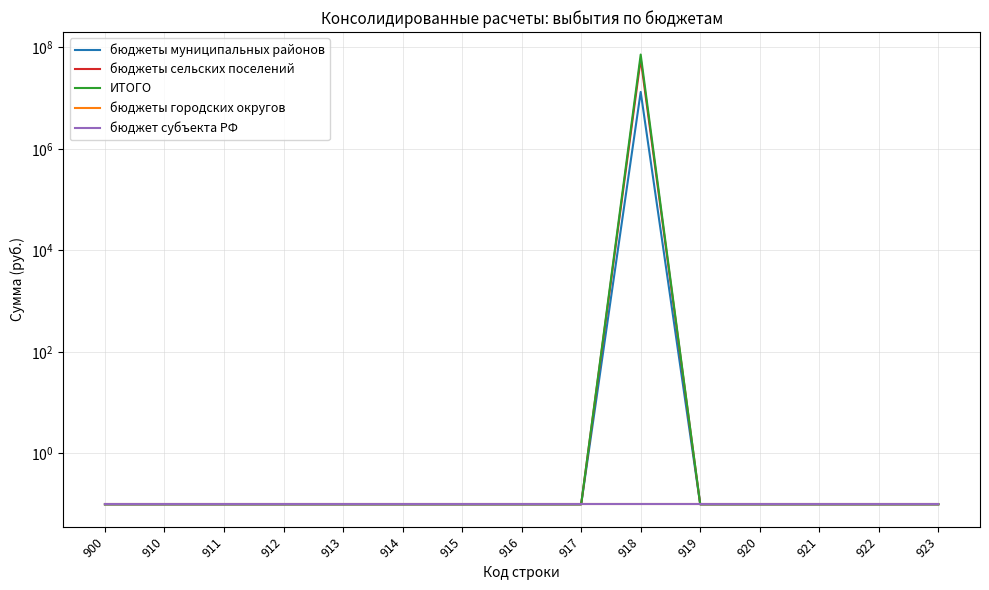

At which category is the sum across all series the highest?

918